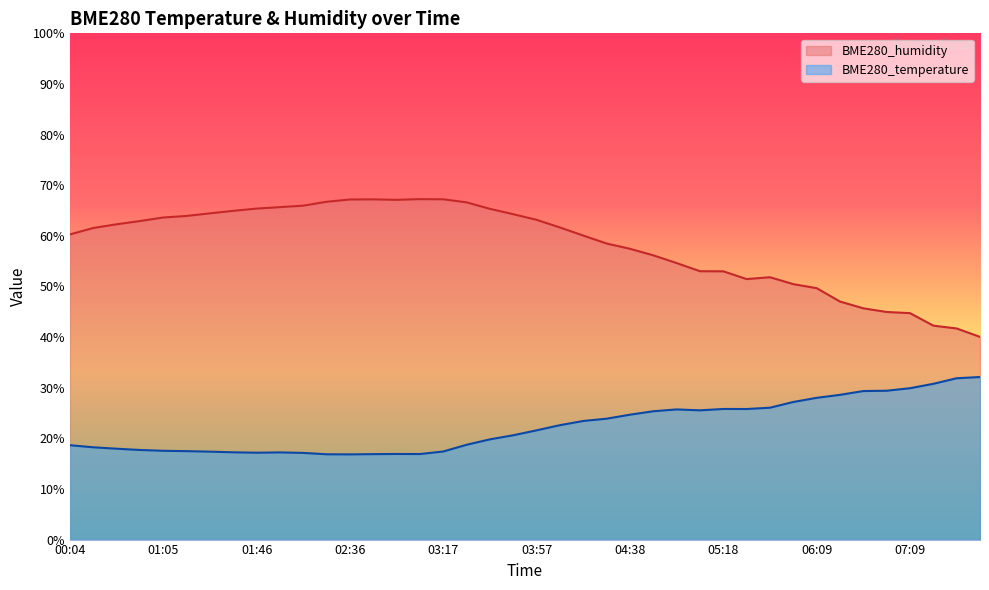

At which category does BME280_humidity reach its first local valley?

02:56